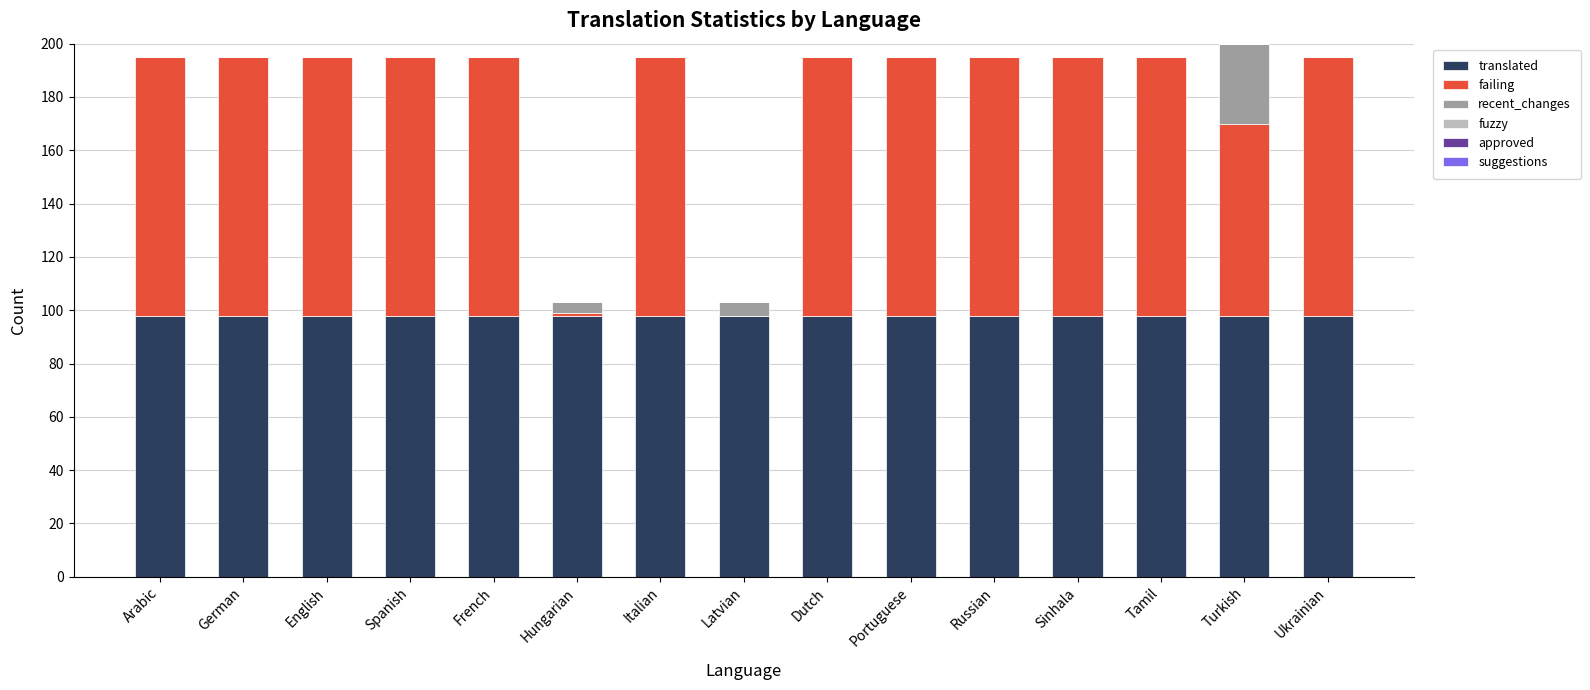

The value of translated at Hungarian is 154. True or false?

False